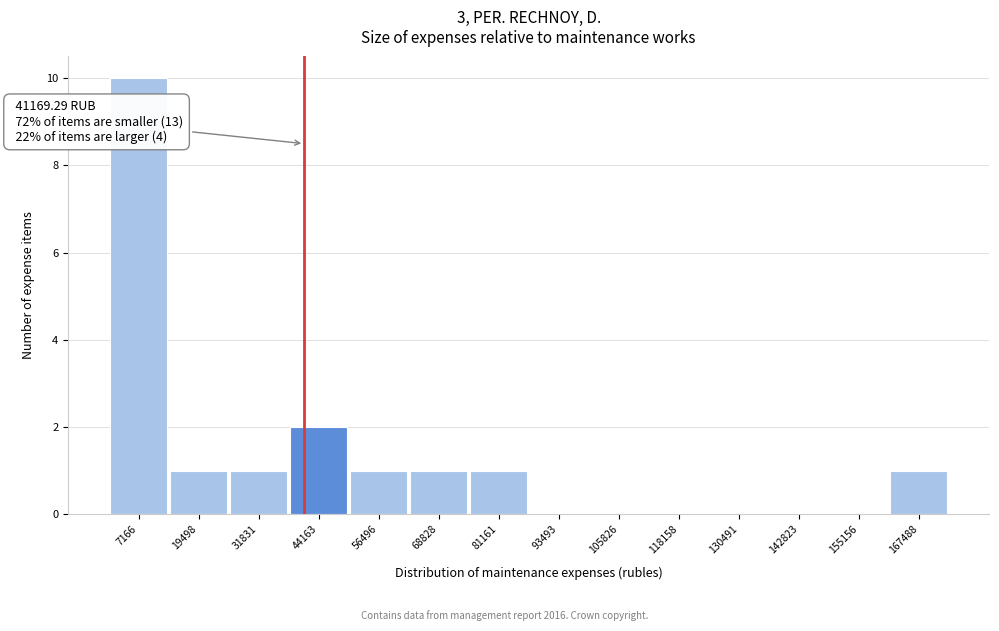

Which range on the x-axis has the tallest bar?

2000 to 14000